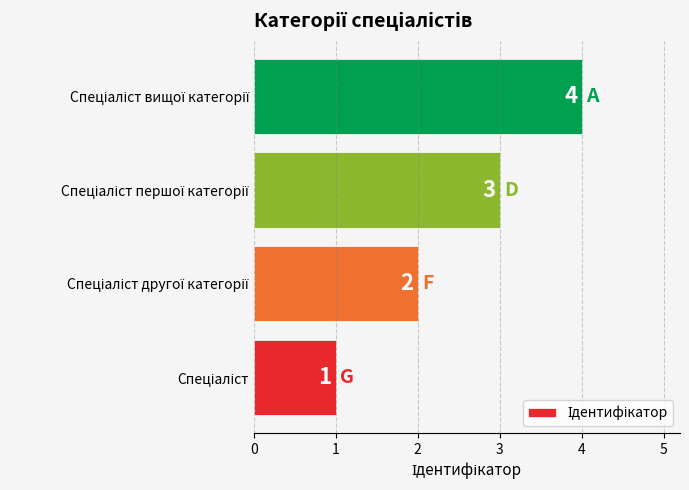

What is the greatest value displayed?

4